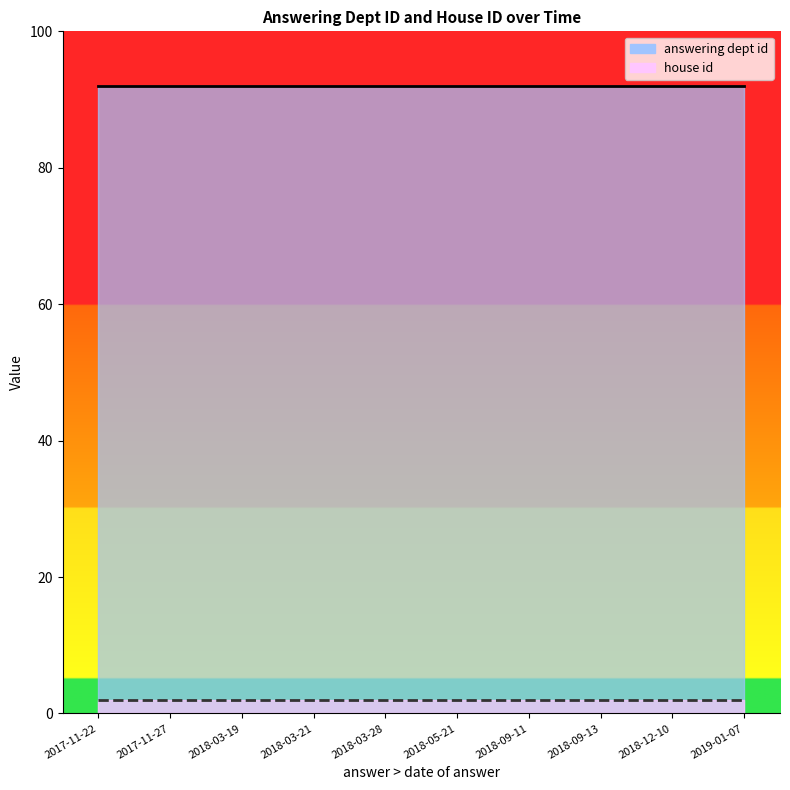

Which label corresponds to the smallest value in the chart?

2017-11-22